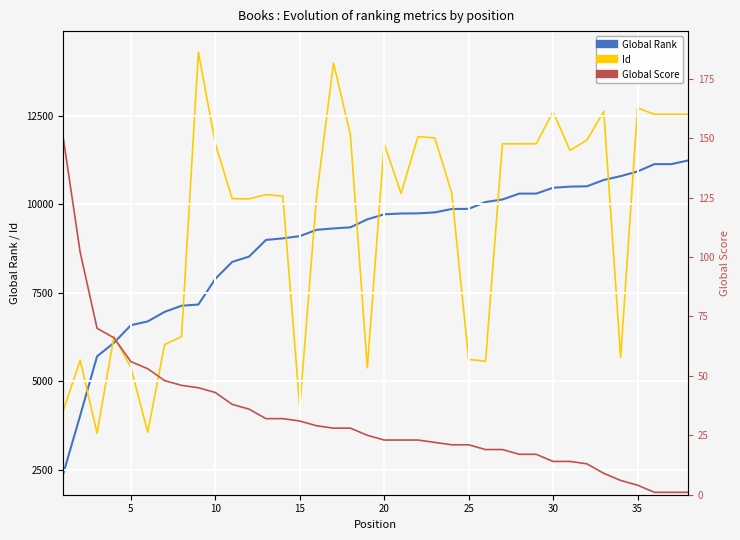

What is the minimum value for Global Rank?

2385